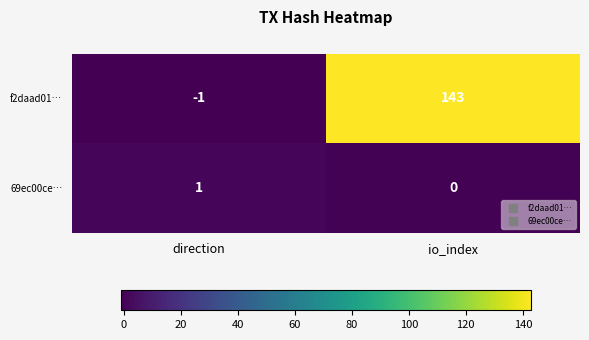

What is the maximum value shown in the chart?

143